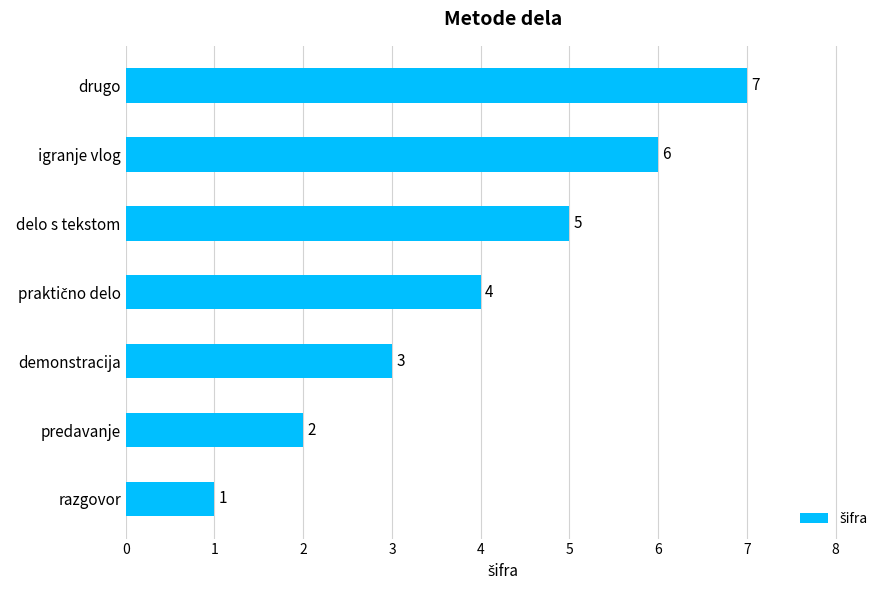

What is the greatest value displayed?

7